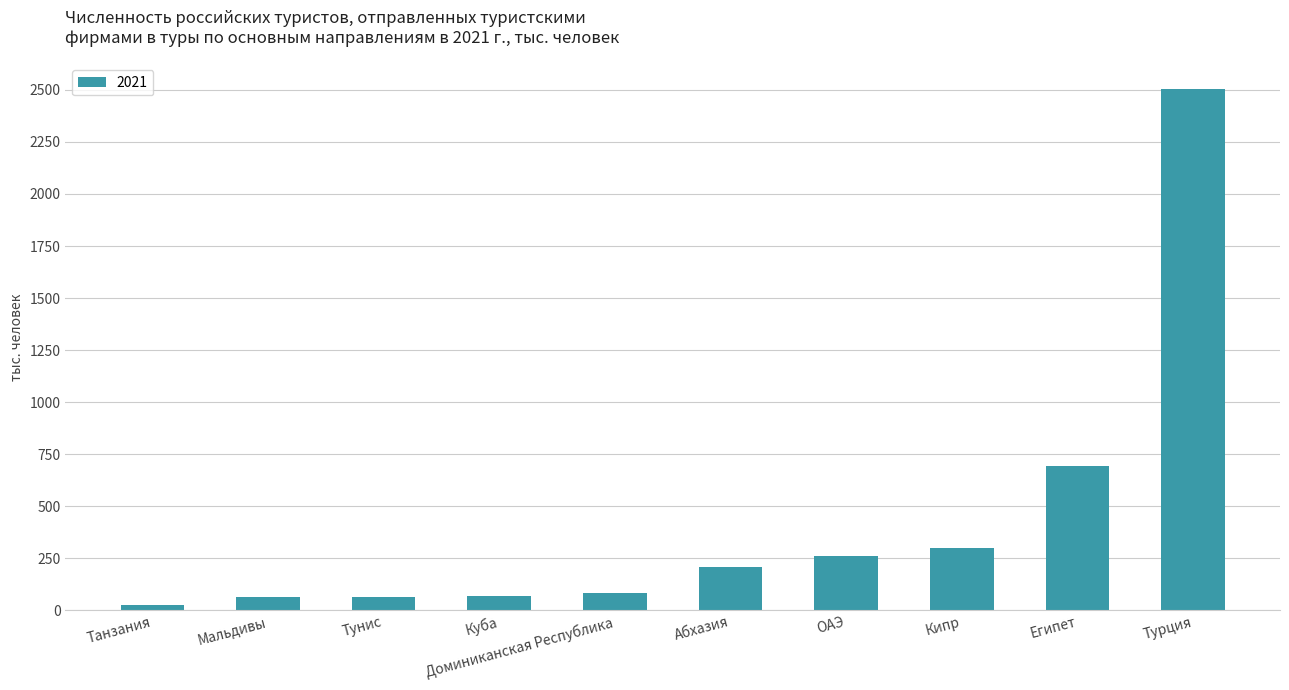

Which category has the lowest value across all series?

Танзания